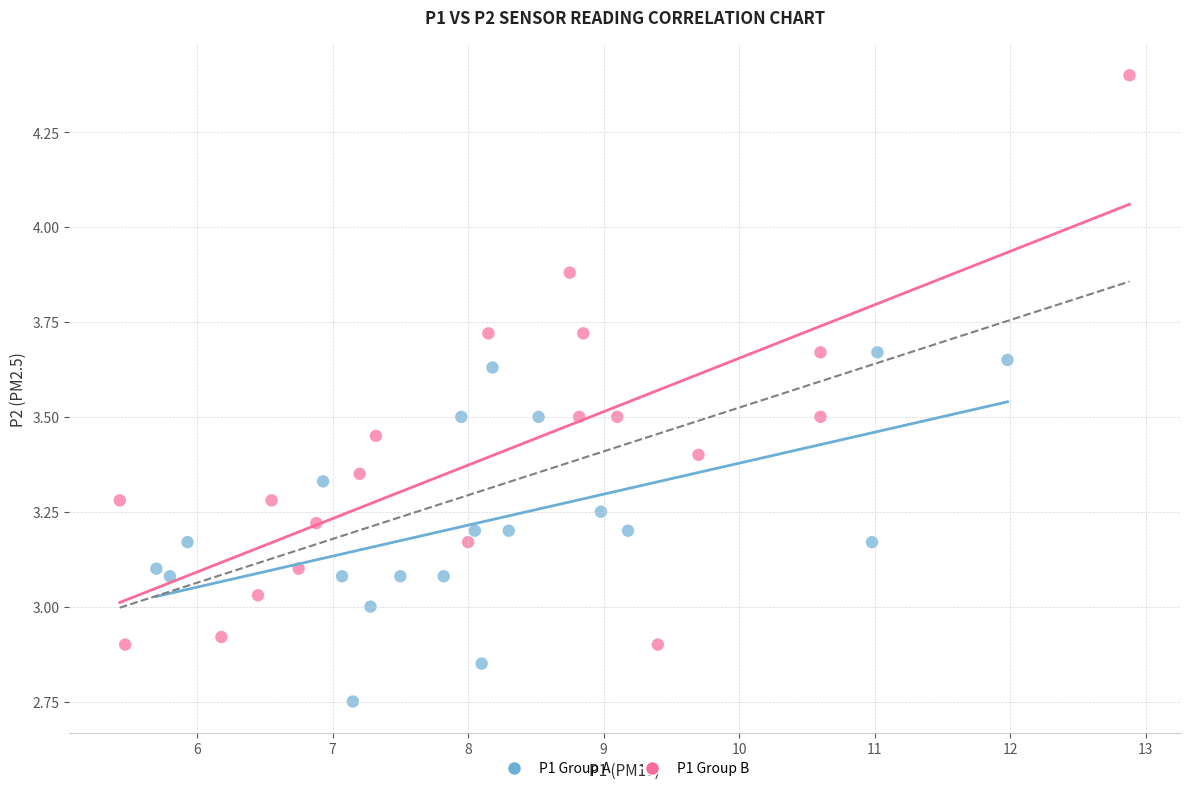

Which series has the widest spread of Y values?

P1 Group B